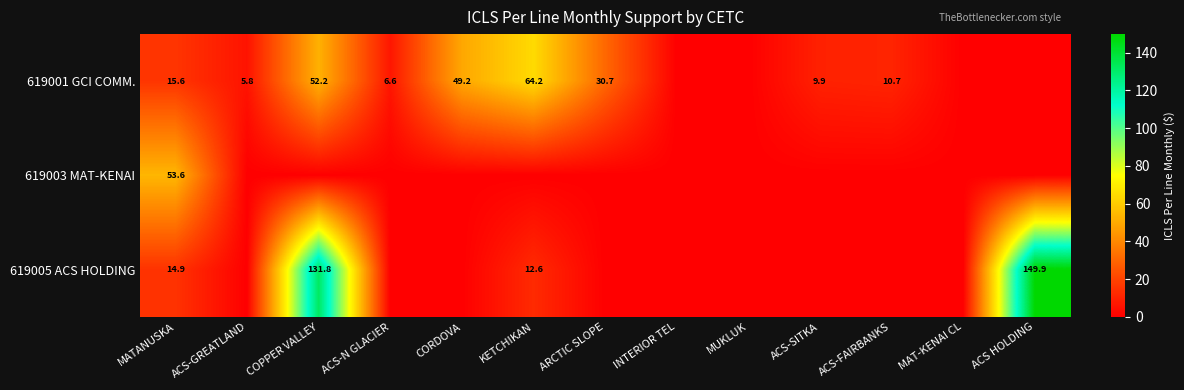

What is the total value across all series at MATANUSKA?

84.1